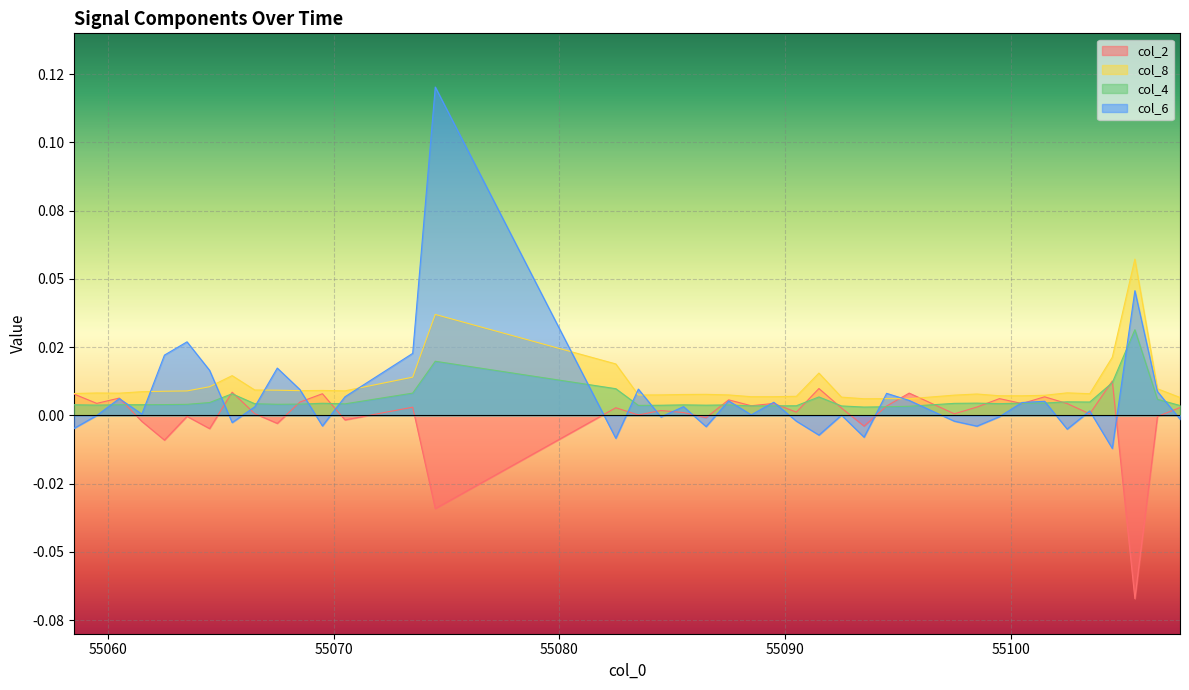

Where is the first local maximum for col_6?

55060.5